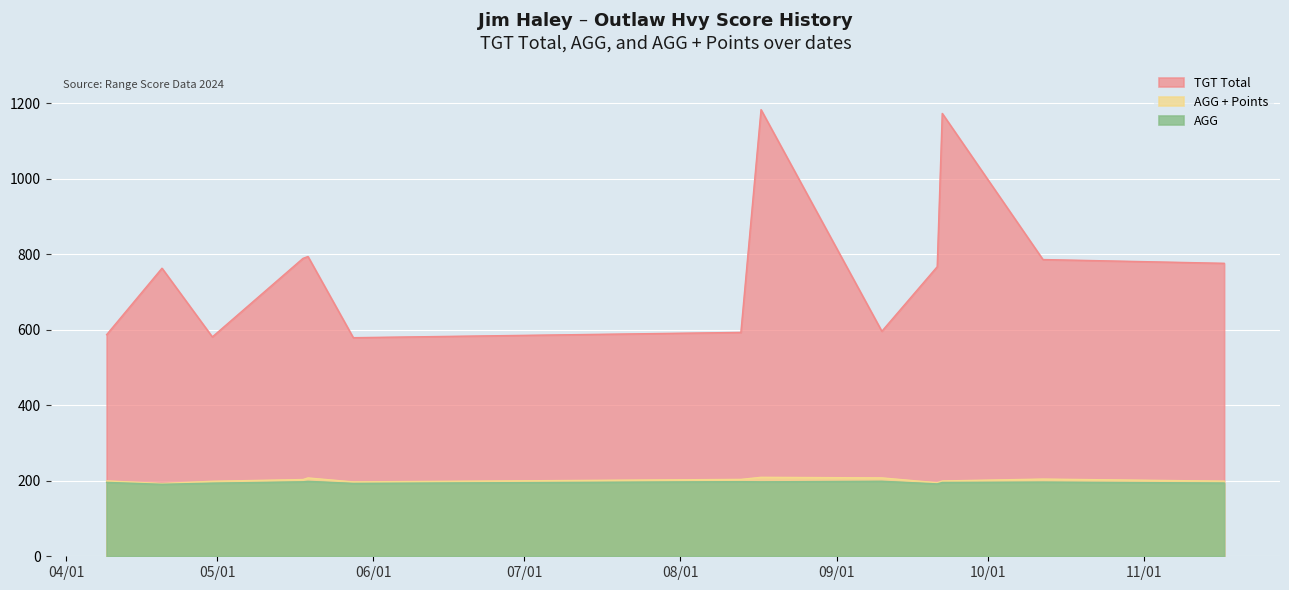

How many interior local valleys does the TGT Total series have?

3